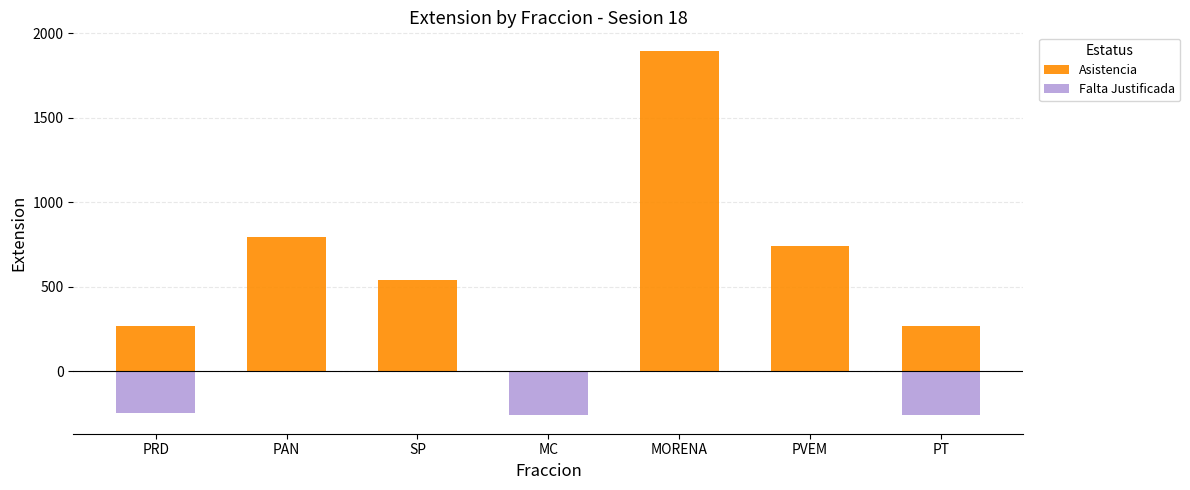

What is the label of the 2nd bar from the right?

PVEM